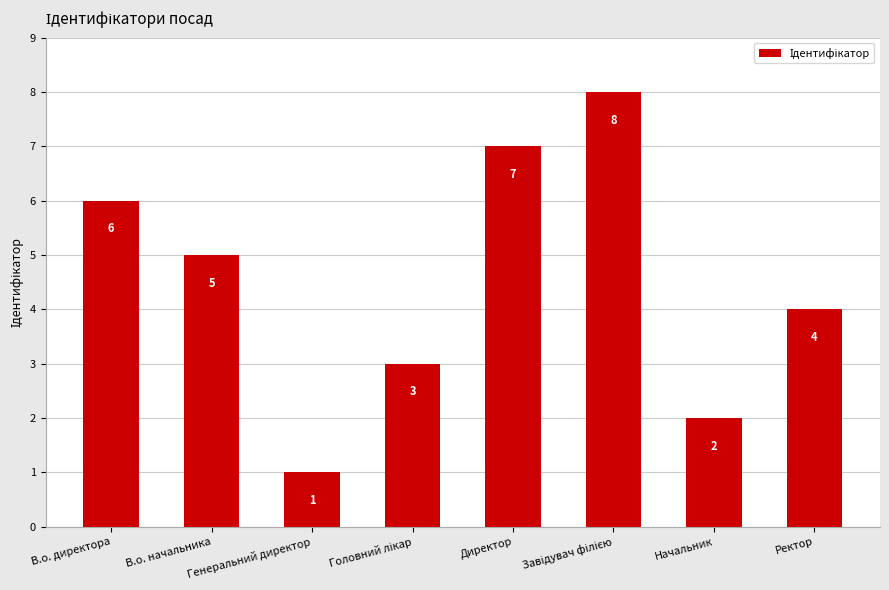

Is it true that the value at В.о. начальника is 5?

True